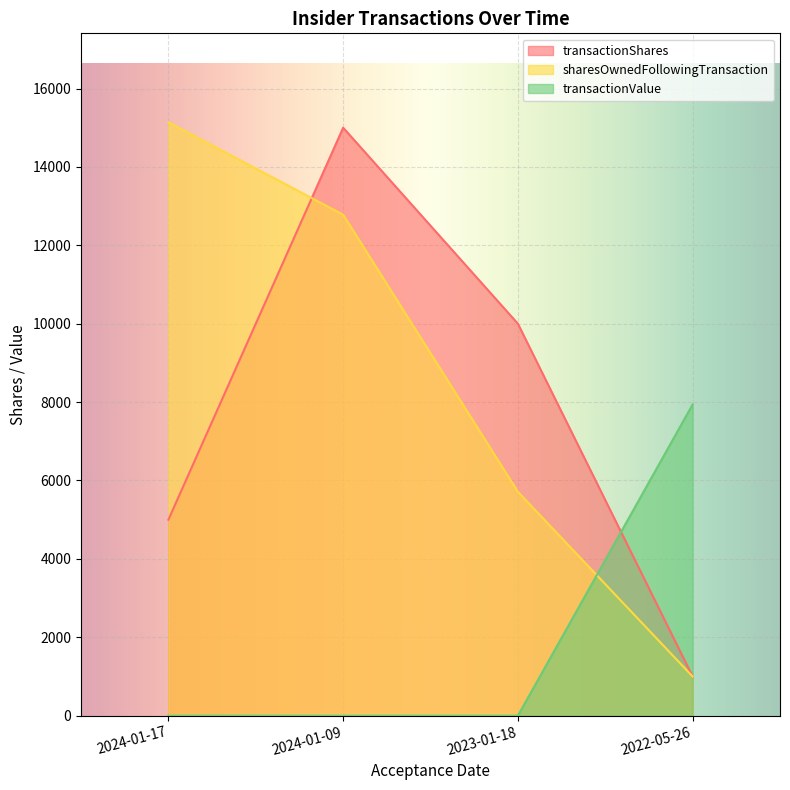

Reading left to right, list all the values displayed in this chart.

transactionShares: 2024-01-17=5000	2024-01-09=15000	2023-01-18=10000	2022-05-26=1000
sharesOwnedFollowingTransaction: 2024-01-17=15137	2024-01-09=12781	2023-01-18=5712	2022-05-26=1000
transactionValue: 2024-01-17=0	2024-01-09=0	2023-01-18=0	2022-05-26=7940